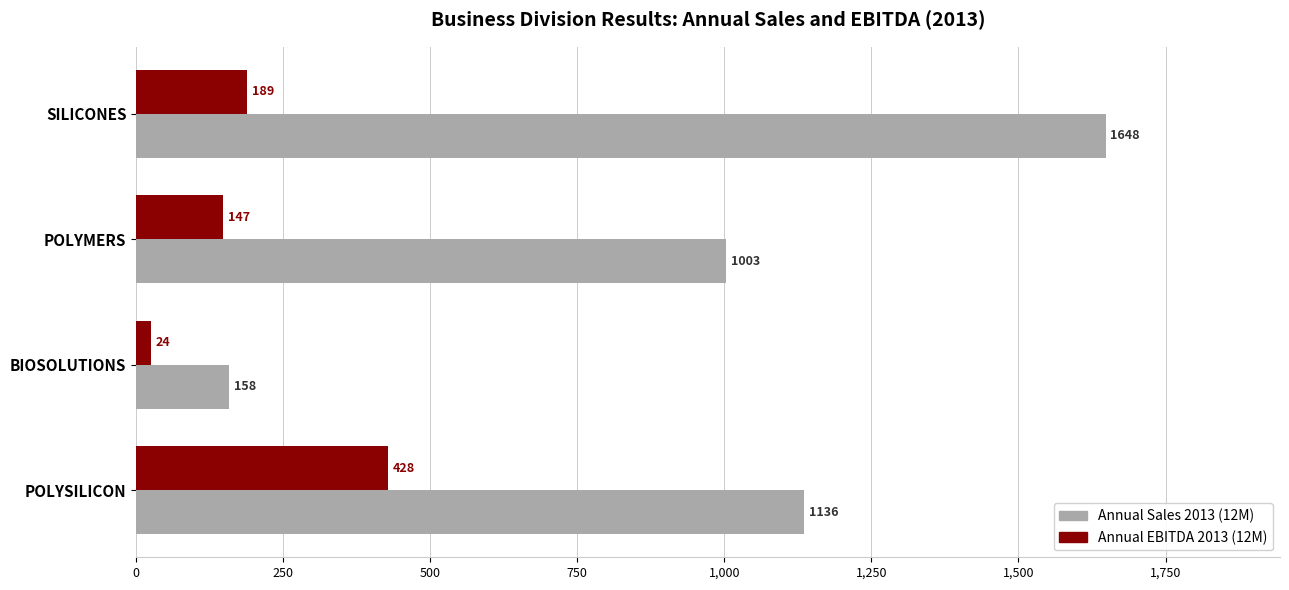

What is the maximum value for Annual Sales 2013 (12M)?

1648.0